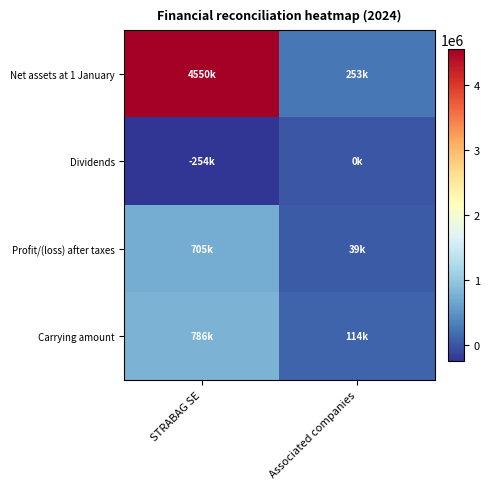

Reading right to left, list all the values displayed in this chart.

Net assets at 1 January: Associated companies=253323	STRABAG SE=4549621
Dividends: Associated companies=0	STRABAG SE=-253975
Profit/(loss) after taxes: Associated companies=39281	STRABAG SE=704508
Carrying amount: Associated companies=114278	STRABAG SE=785598